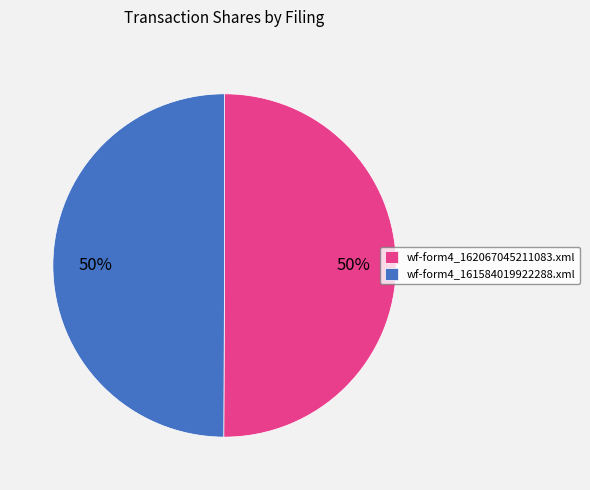

To the nearest percent, what is the combined percentage of wf-form4_161584019922288.xml and wf-form4_162067045211083.xml?

100%